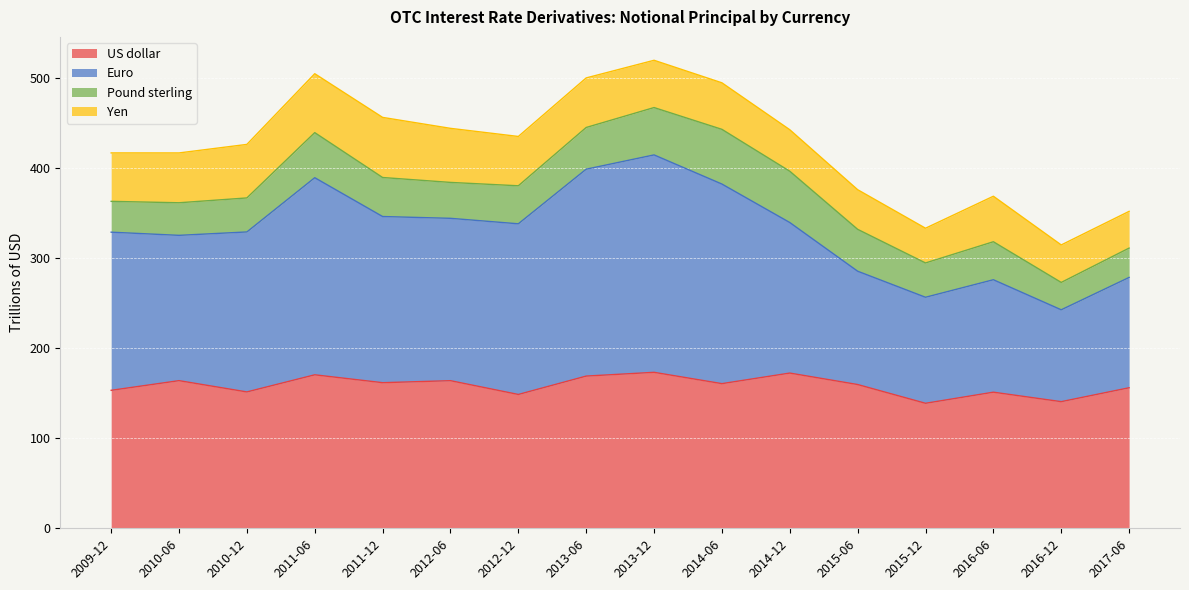

How many data points in US dollar are above 160?

8